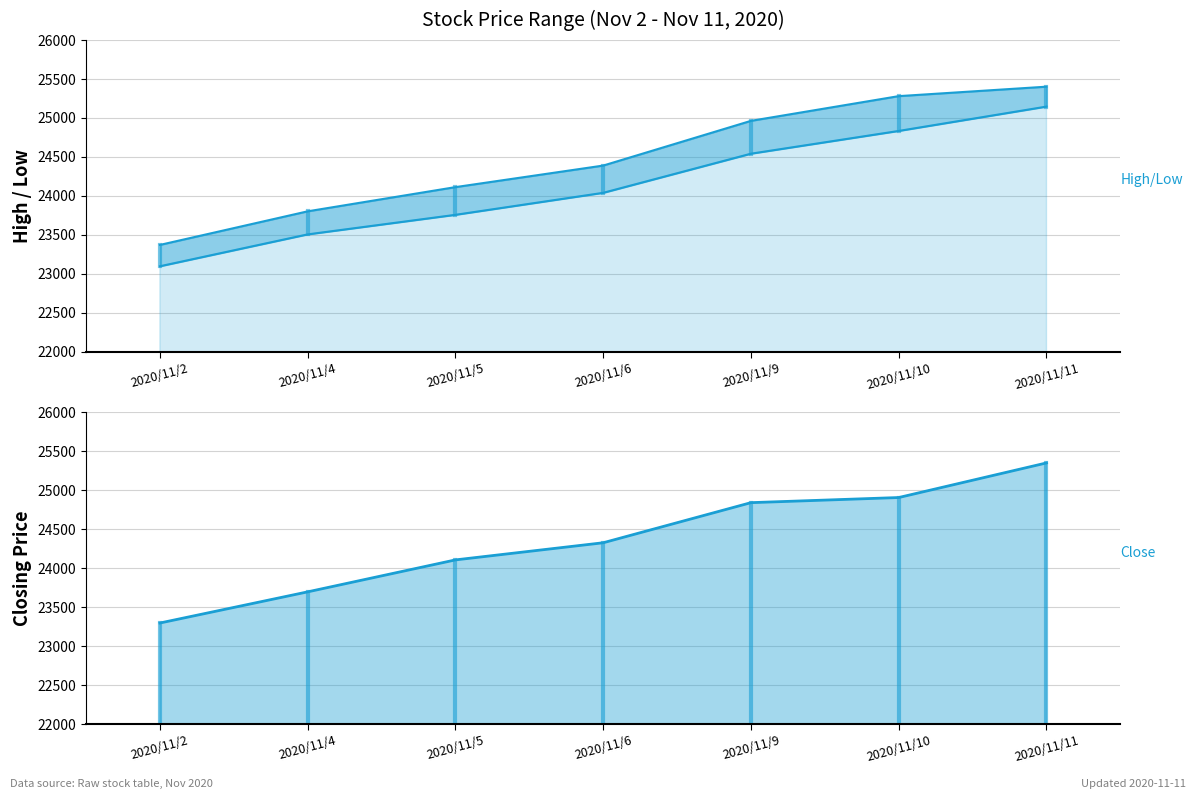

Read the end value at 2020/11/10.

24905.6